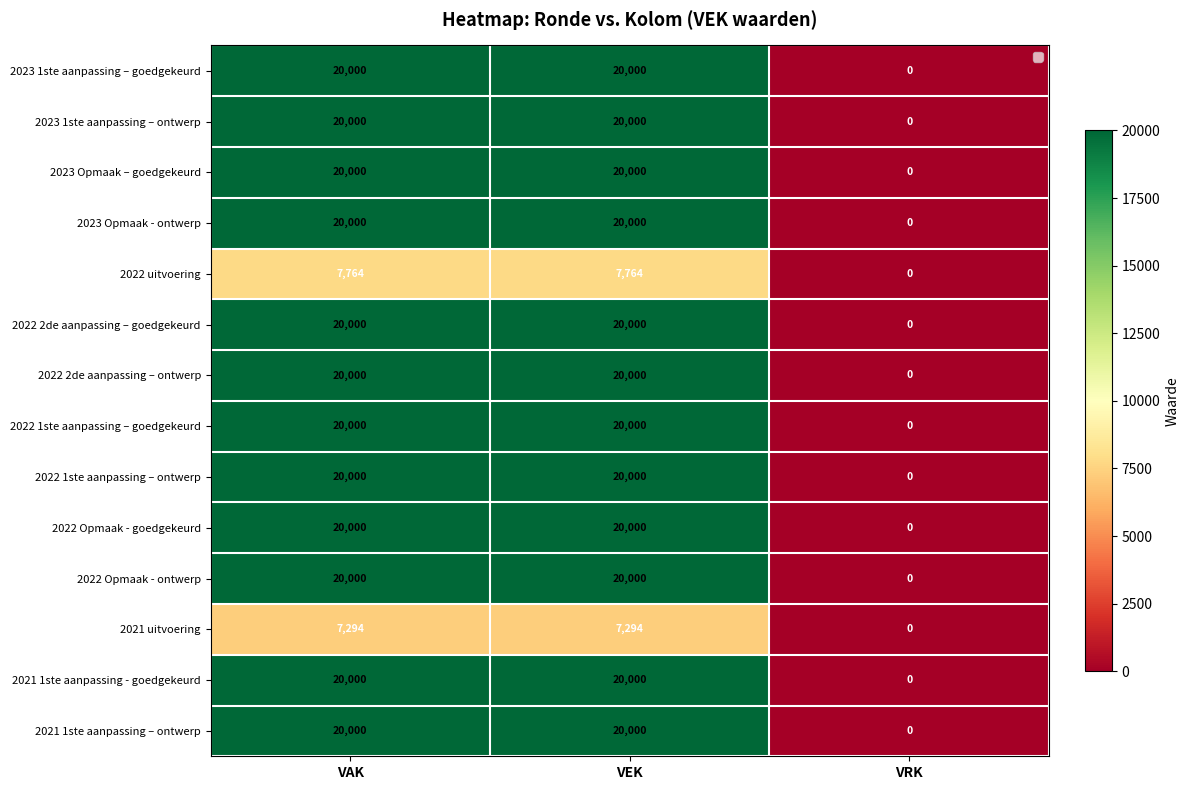

What is the total value across all series at VEK?

255058